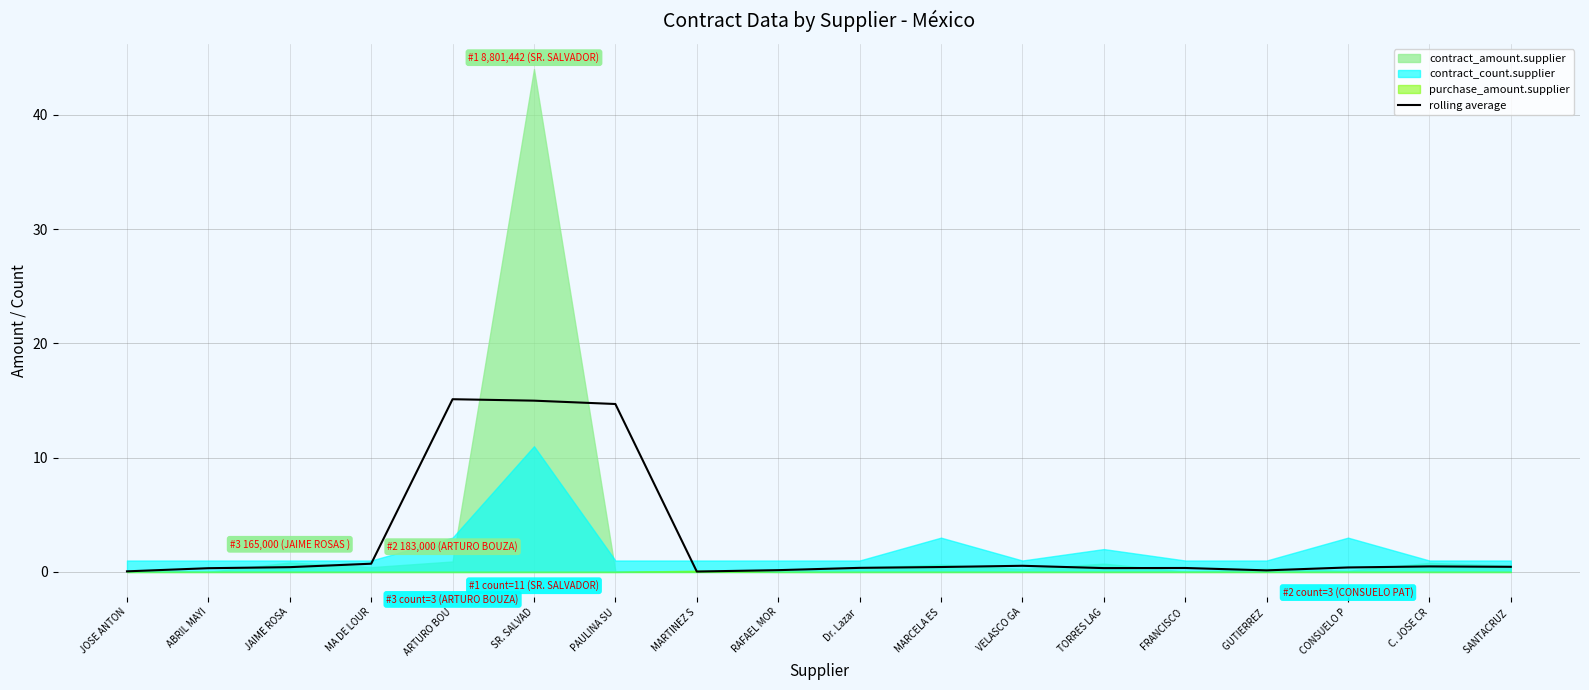

At which label is the value closest to 7?

MA DE LOUR